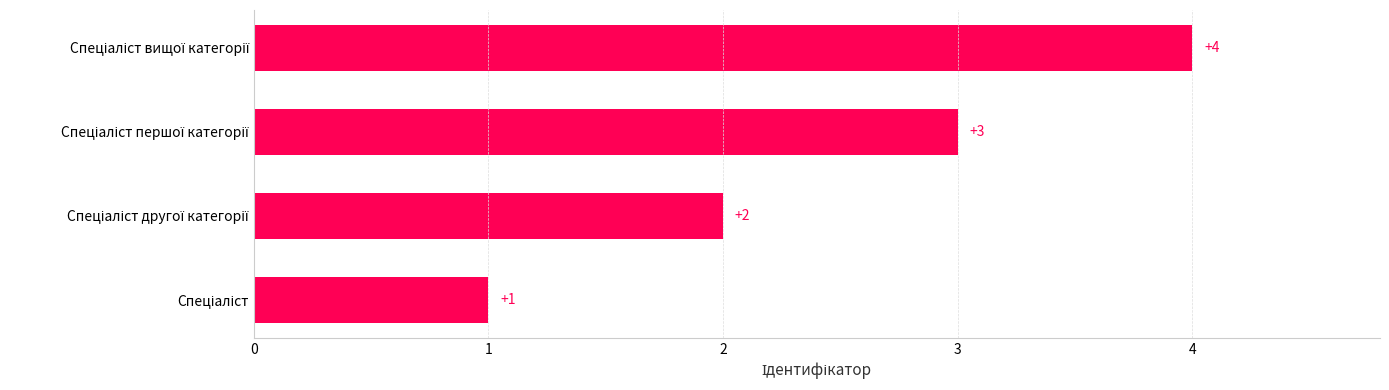

How many data points are less than 3?

2